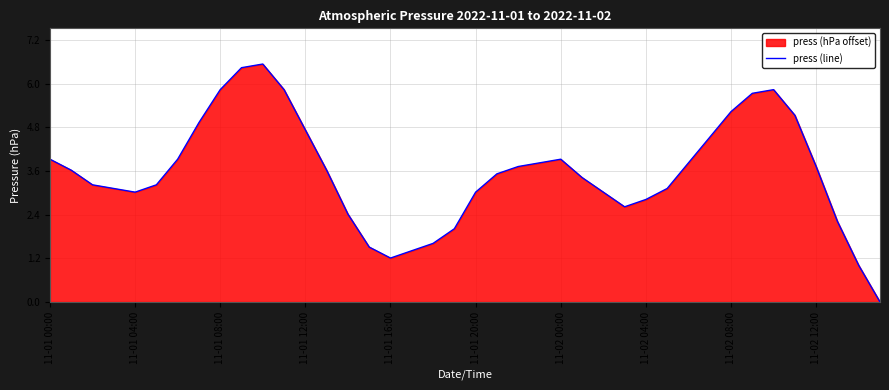

Does the chart have visible grid lines?

Yes